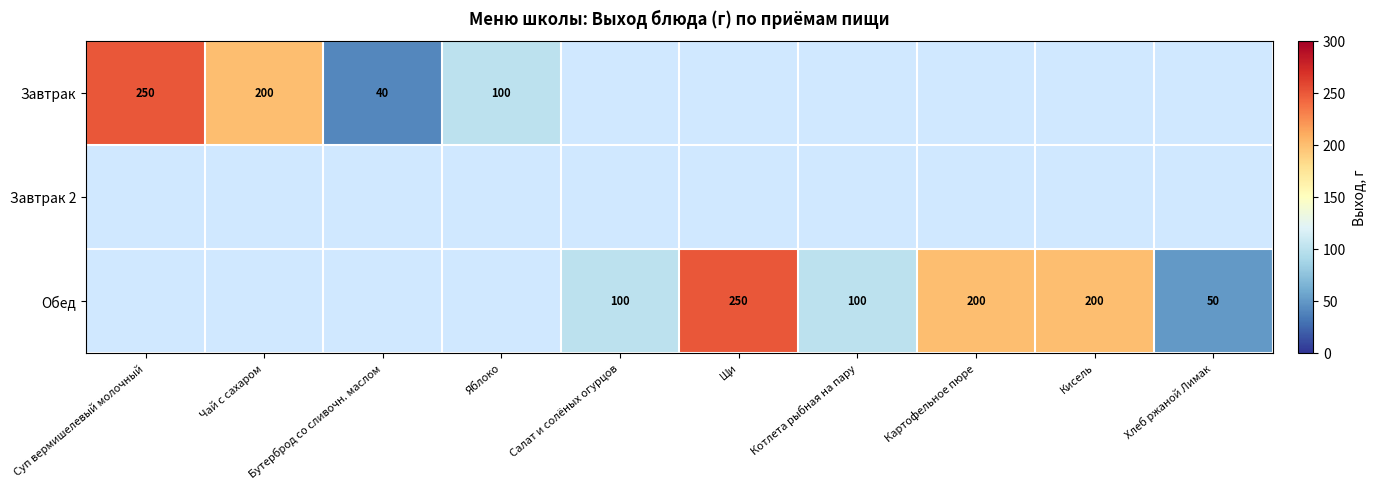

Is it true that Обед equals 20 at Хлеб ржаной Лимак?

False